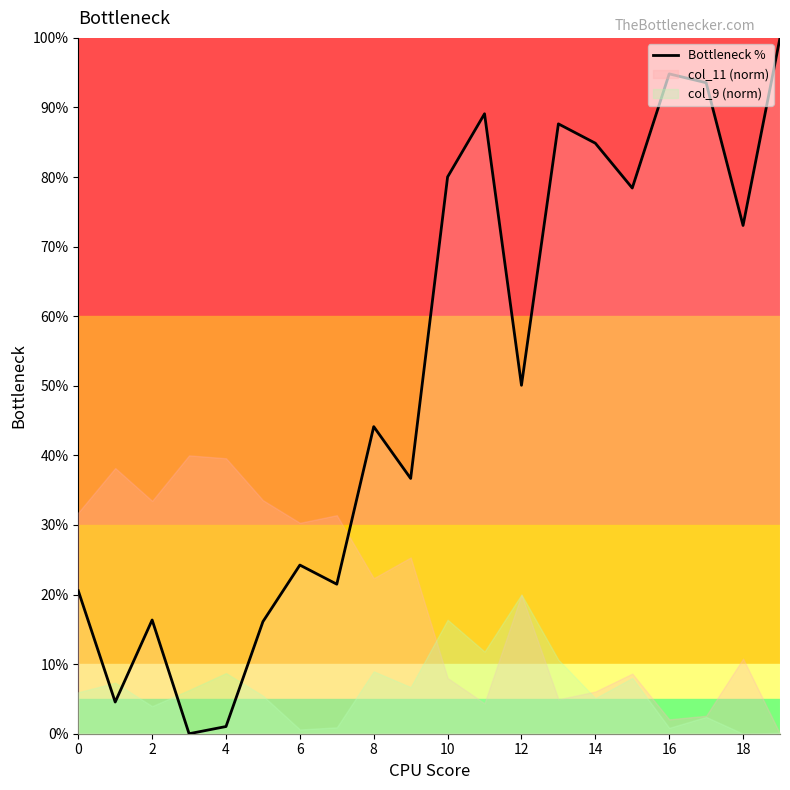

What is the maximum value shown in the chart?

100.0